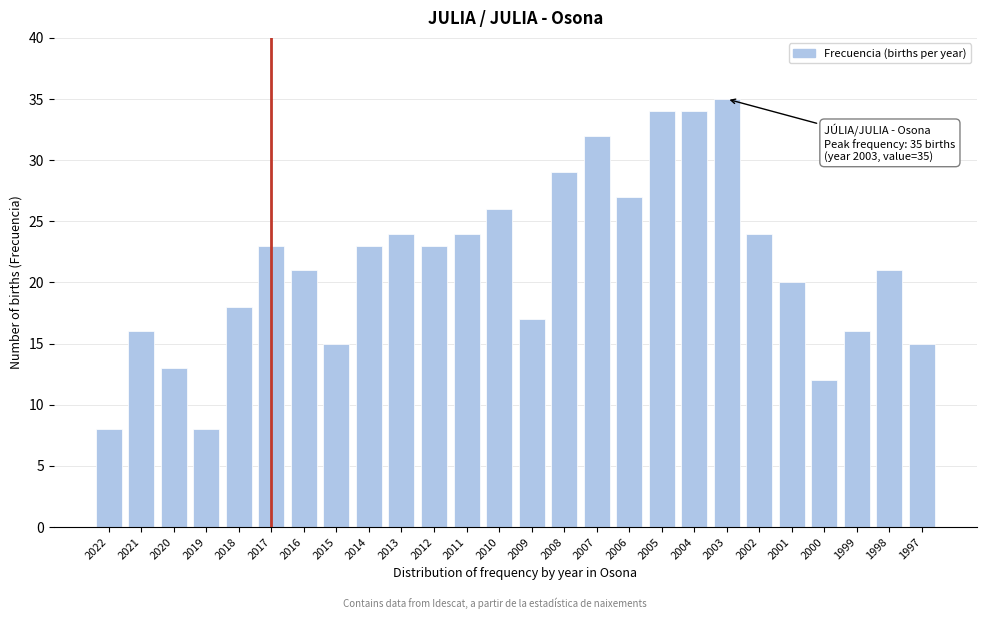

Reading right to left, list all the values displayed in this chart.

1997=15	1998=21	1999=16	2000=12	2001=20	2002=24	2003=35	2004=34	2005=34	2006=27	2007=32	2008=29	2009=17	2010=26	2011=24	2012=23	2013=24	2014=23	2015=15	2016=21	2017=23	2018=18	2019=8	2020=13	2021=16	2022=8